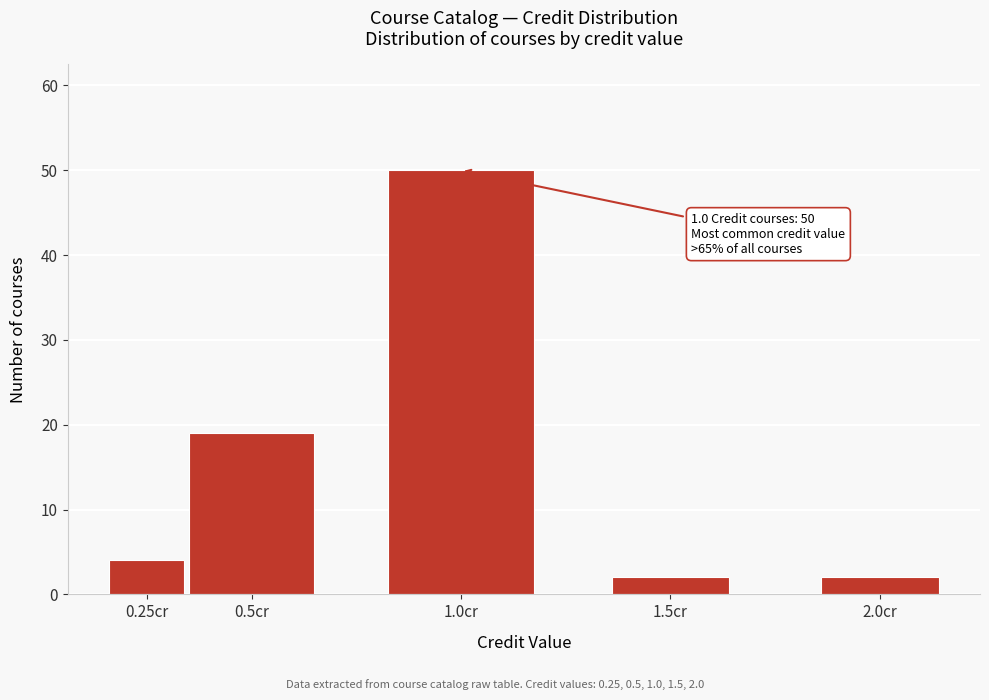

Reading left to right, transcribe all the data shown in this chart.

0.25cr=4	0.5cr=19	1.0cr=50	1.5cr=2	2.0cr=2